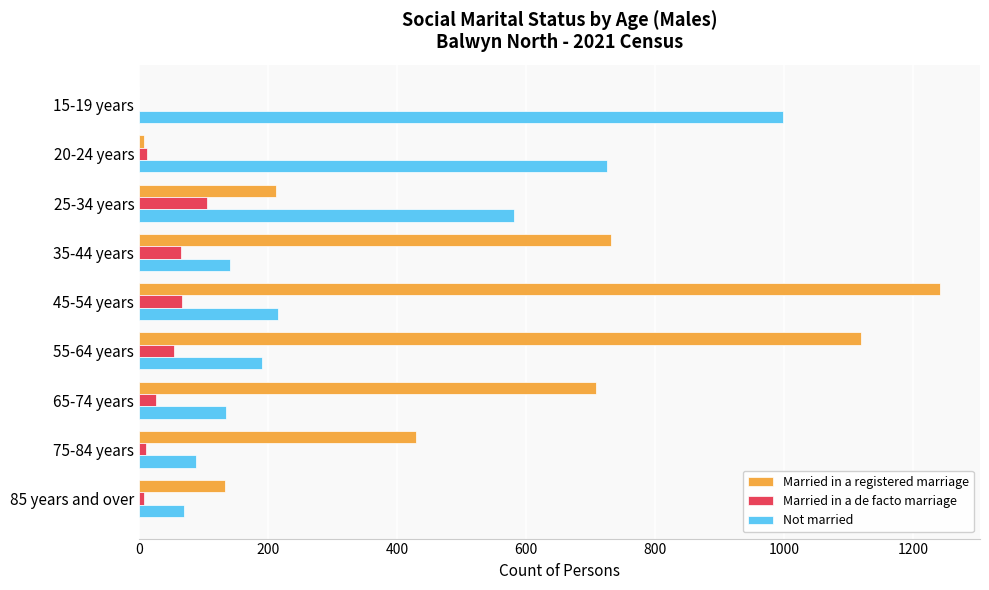

True or false: Married in a de facto marriage has a value of 8 at 85 years and over.

True